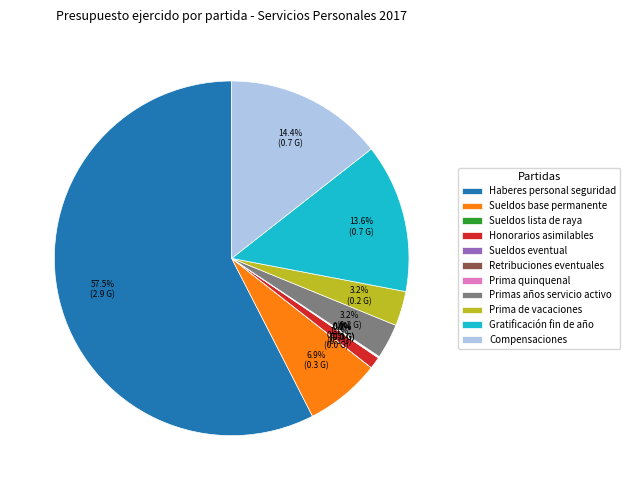

Which has a higher value, Honorarios asimilables or Gratificación fin de año?

Gratificación fin de año